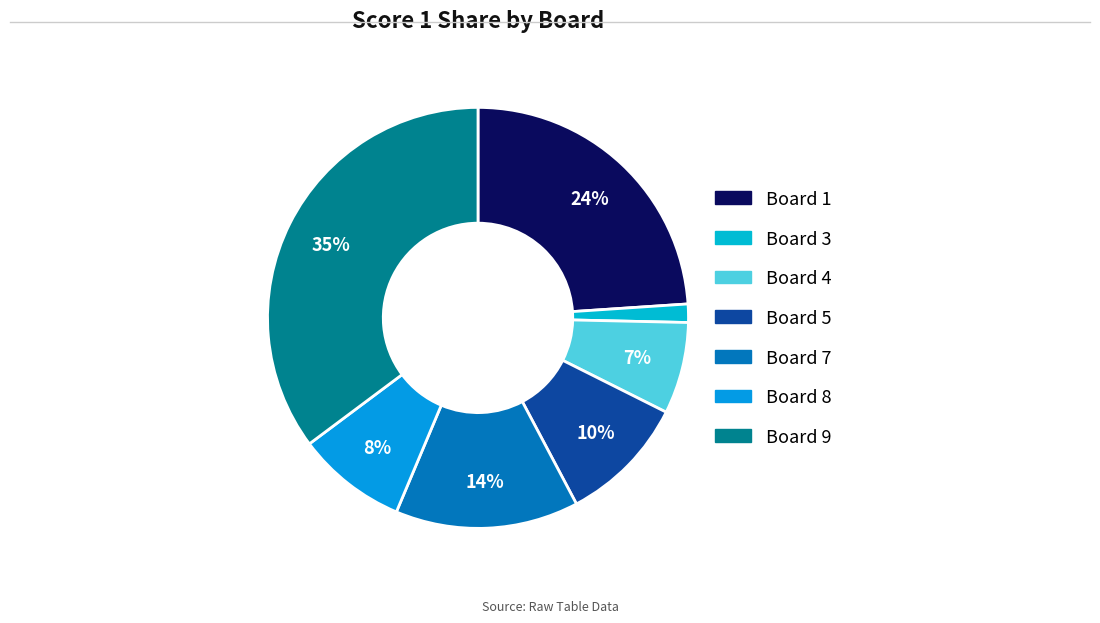

Count the number of slices in the pie.

7